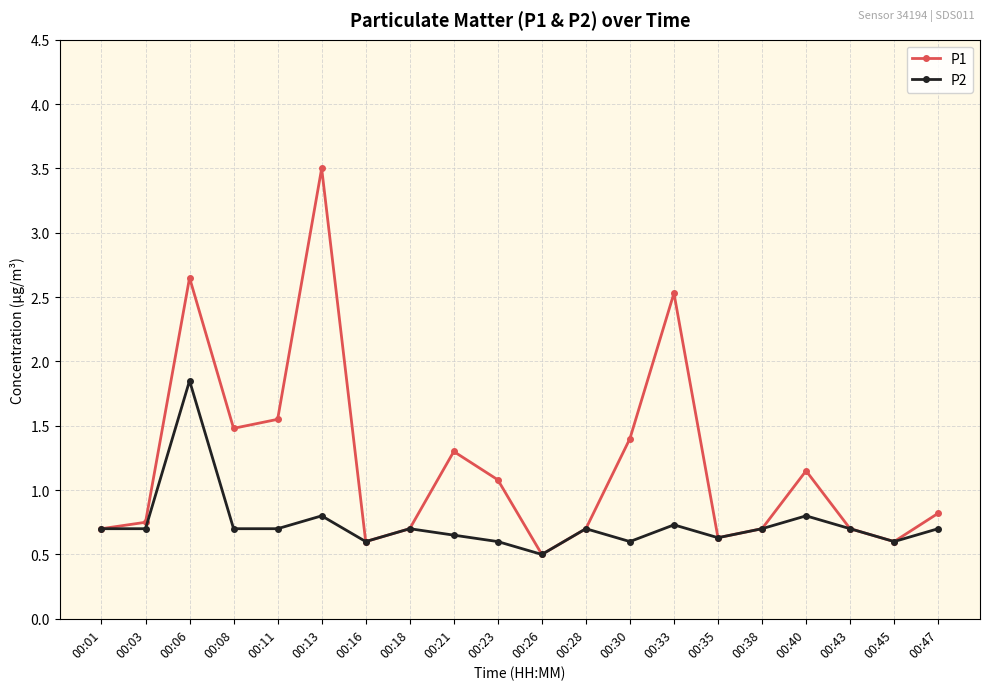

Which label corresponds to the largest value in the chart?

00:13